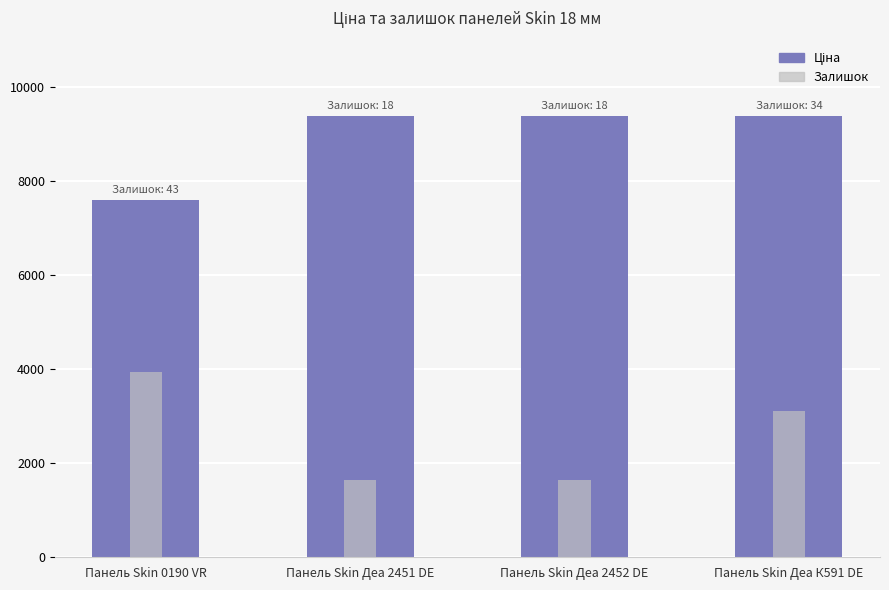

At which label does Залишок reach its peak?

Панель Skin 0190 VR